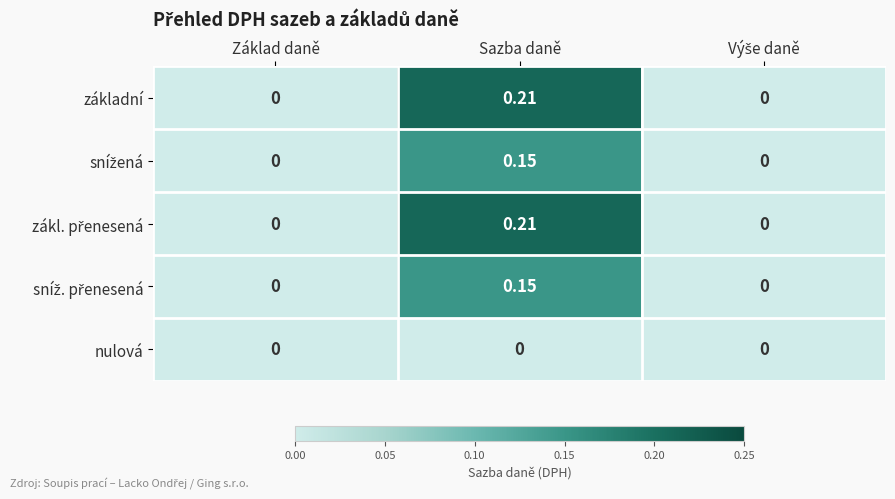

At which category is the sum across all series the highest?

Sazba daně